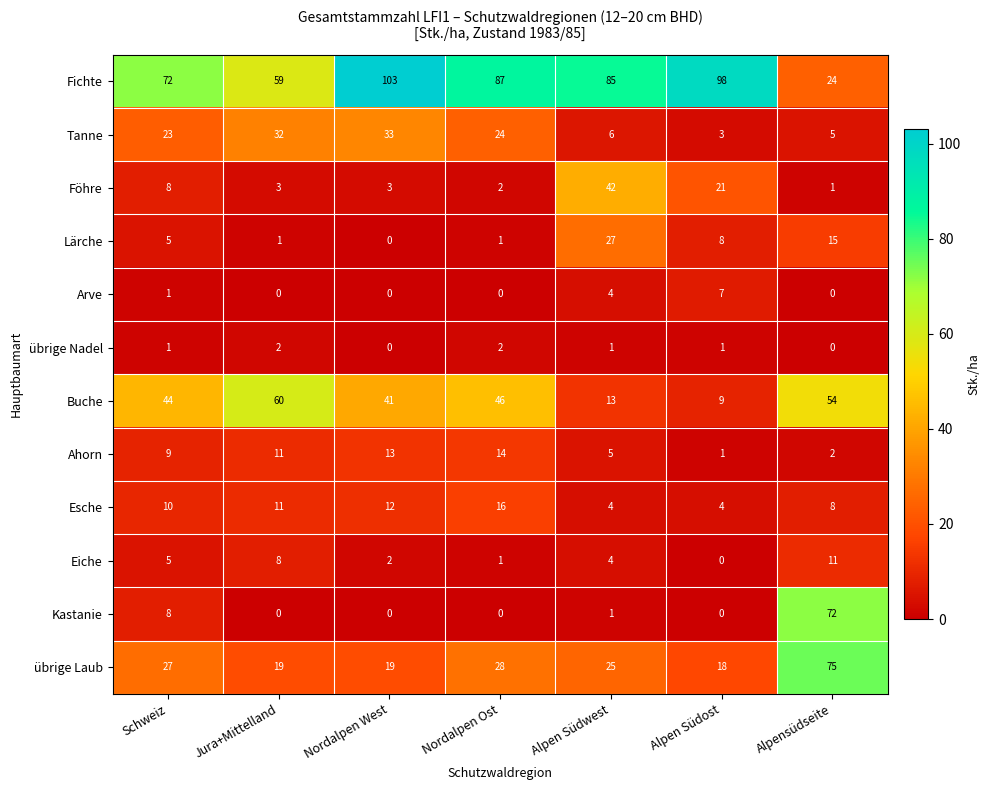

List the series in order of their peak value, lowest first.

übrige Nadel, Arve, Eiche, Ahorn, Esche, Lärche, Tanne, Föhre, Buche, Kastanie, übrige Laub, Fichte